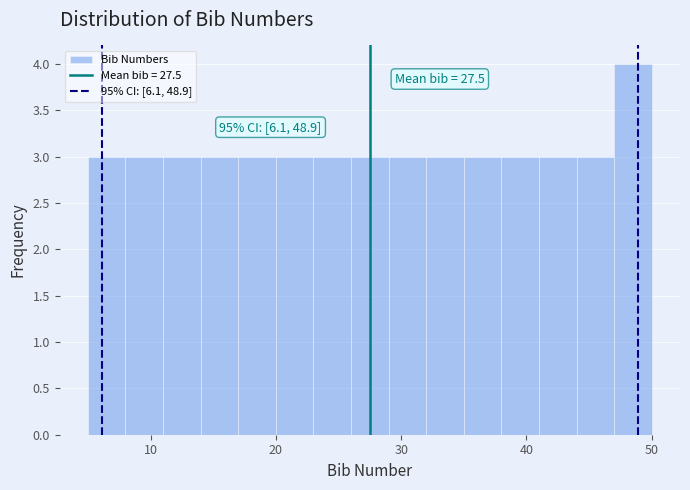

Read against the x-axis, roughly where is the centre of the tallest bar?

49